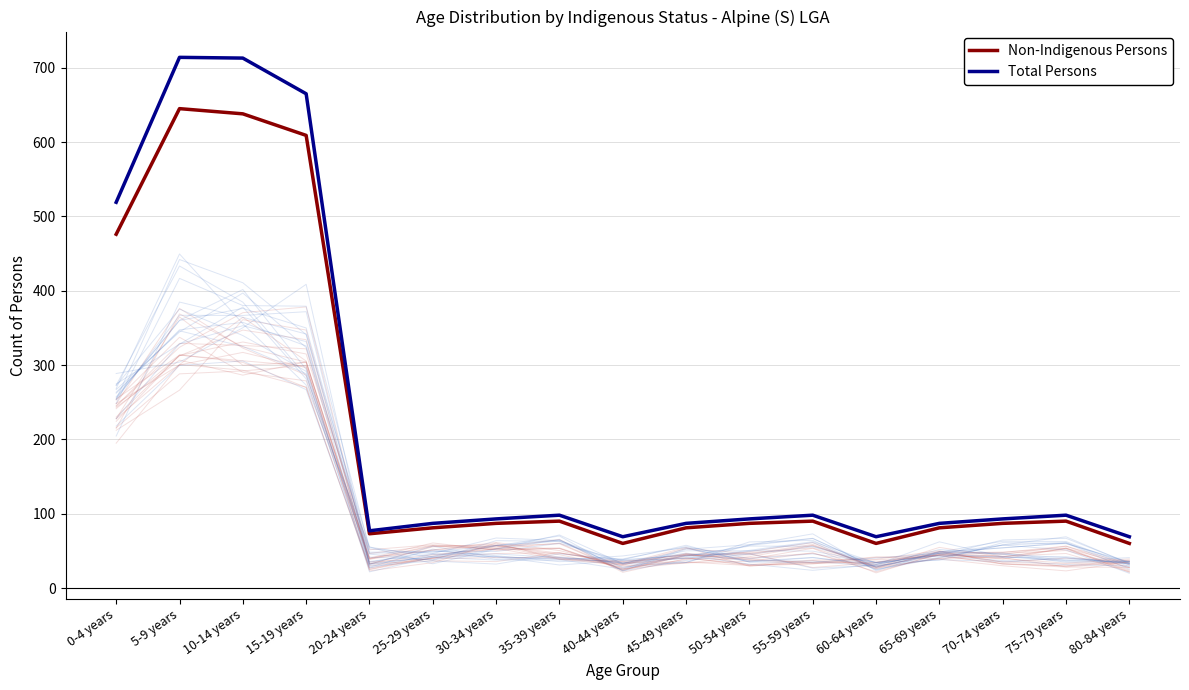

What is the sum of the Total Persons values at 40-44 years and 50-54 years?

162